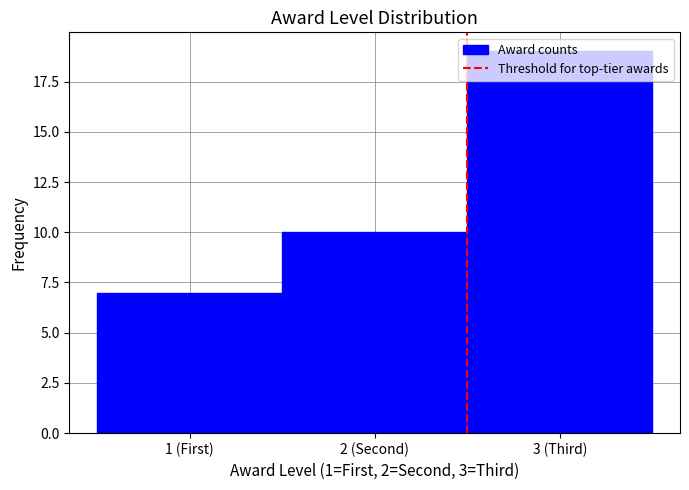

List the labels in order of value, smallest first.

1 (First), 2 (Second), 3 (Third)